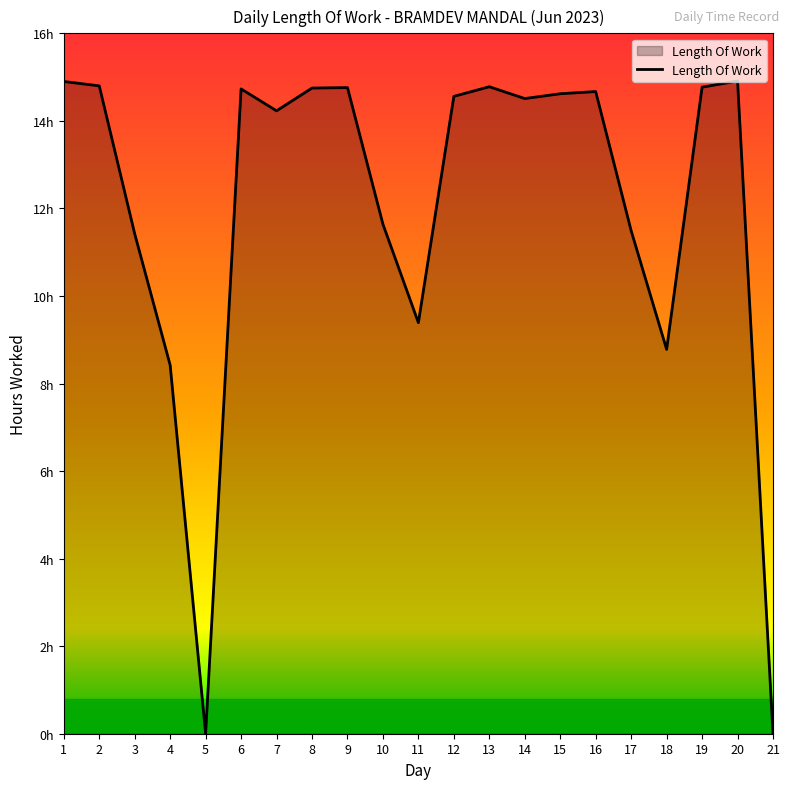

List the labels in order of value, largest first.

20, 1, 2, 13, 19, 9, 8, 6, 16, 15, 12, 14, 7, 10, 17, 3, 11, 18, 4, 5, 21